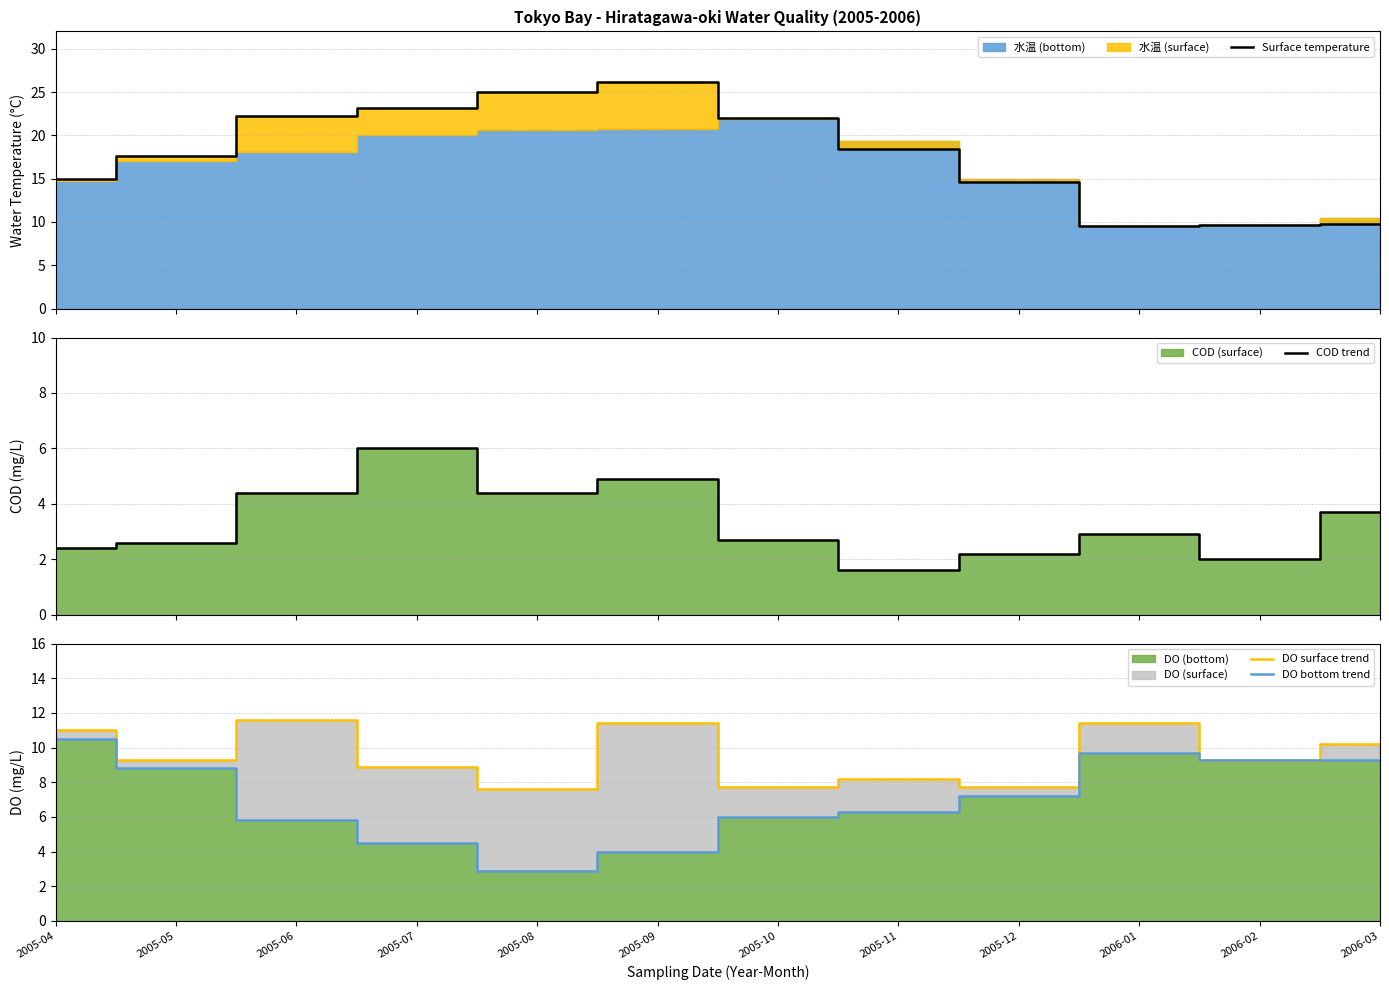

True or false: DO surface trend has a value of 7.7 at 2005-10.

True